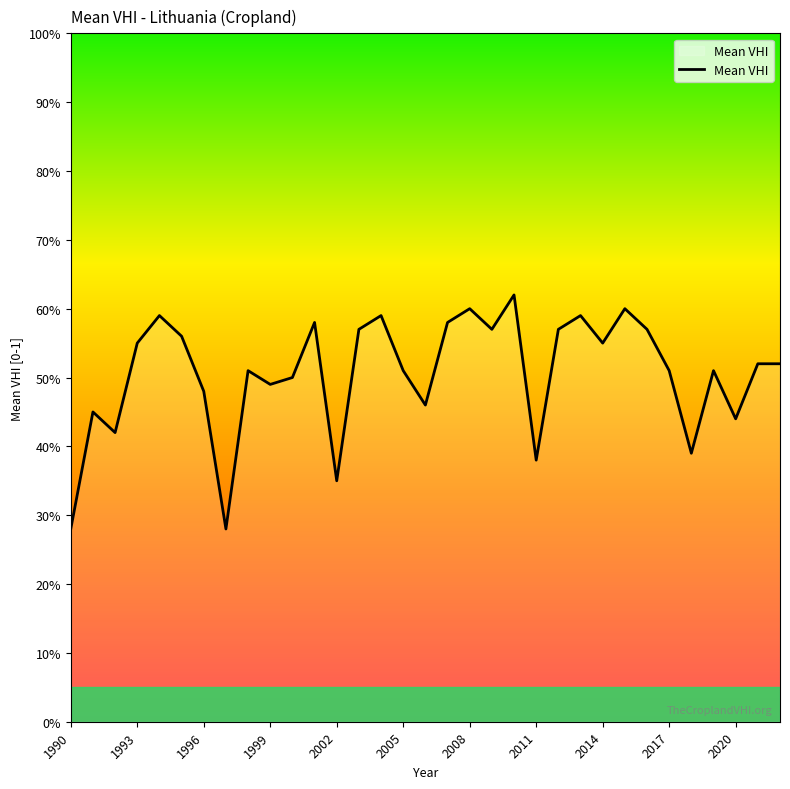

What is the average value?

0.5